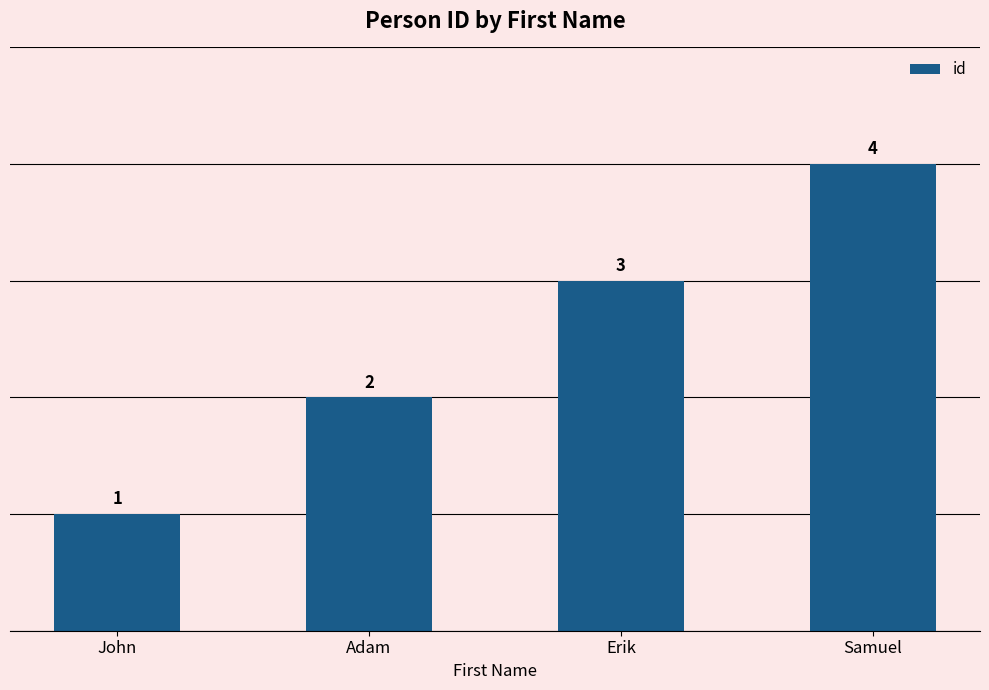

The chart shows a value of 7 at Samuel. True or false?

False